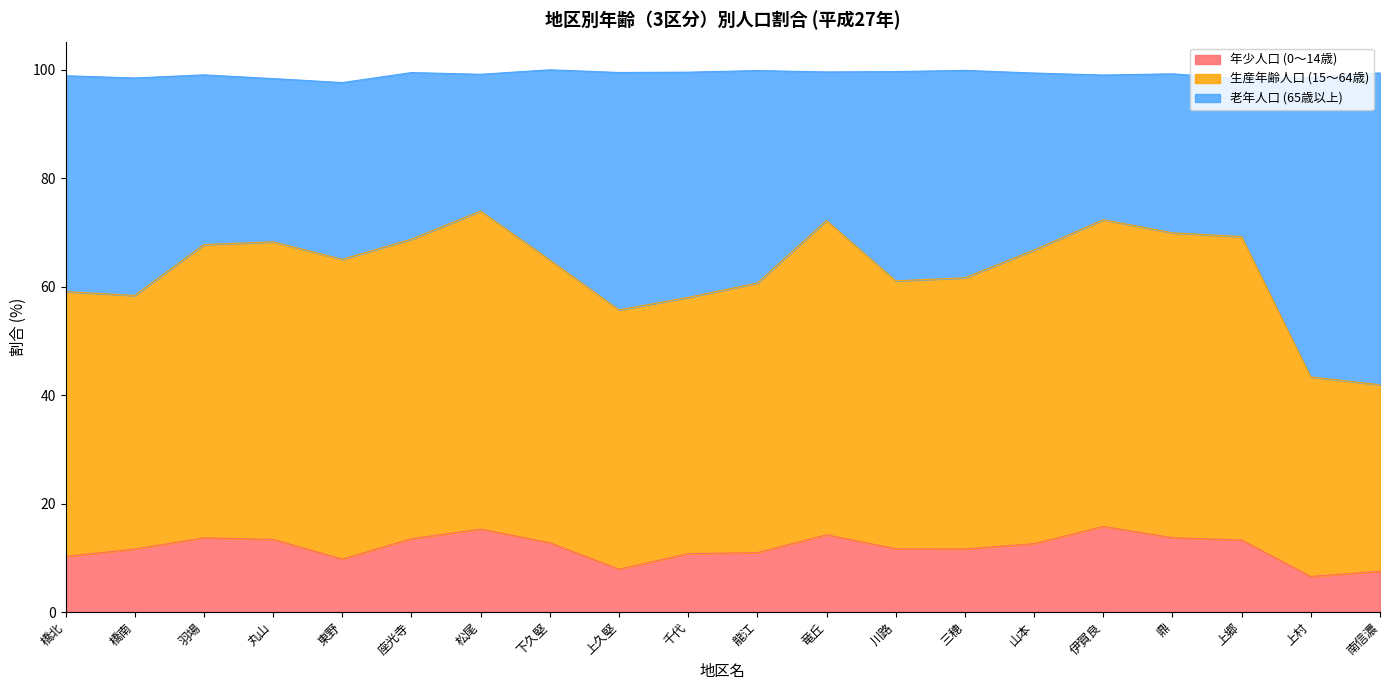

Where does the 生産年齢人口 (15～64歳) series first go above 65?

羽場